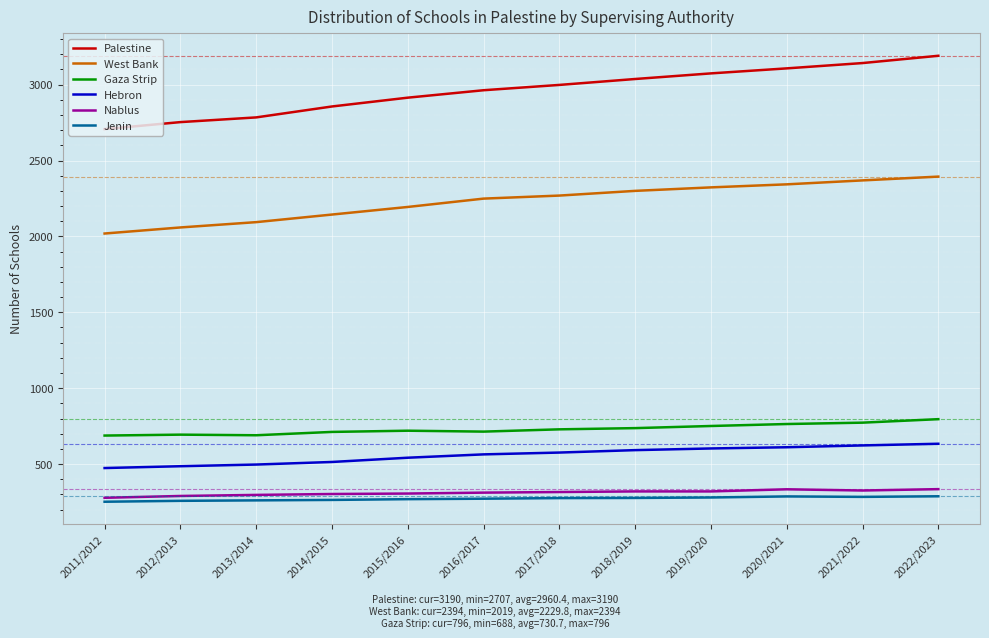

The Nablus series shows 326 at 2021/2022. True or false?

True